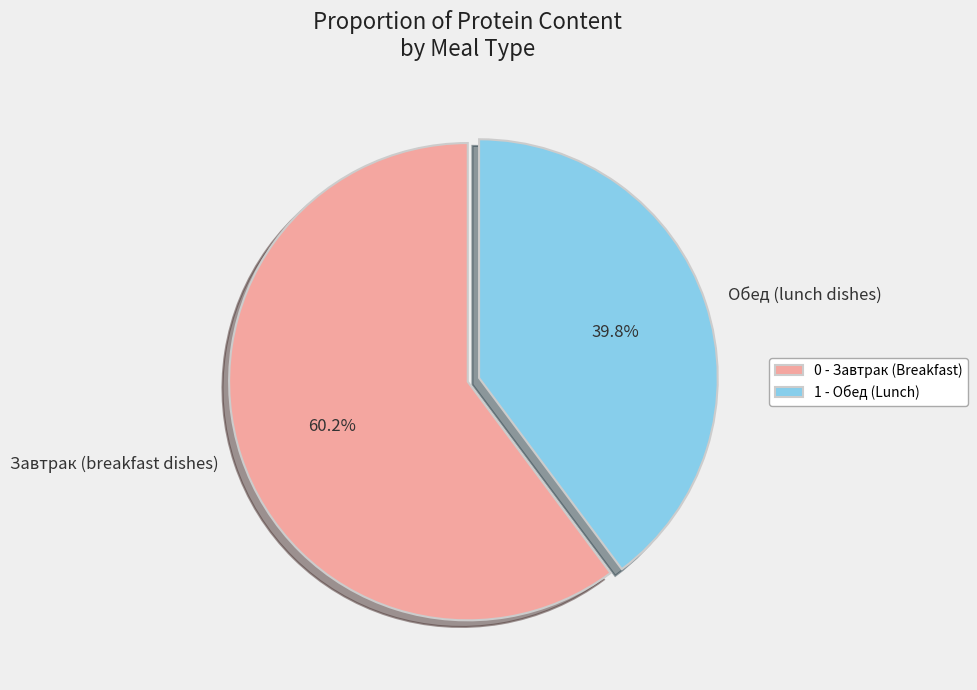

To the nearest percent, what is the average slice percentage?

50%